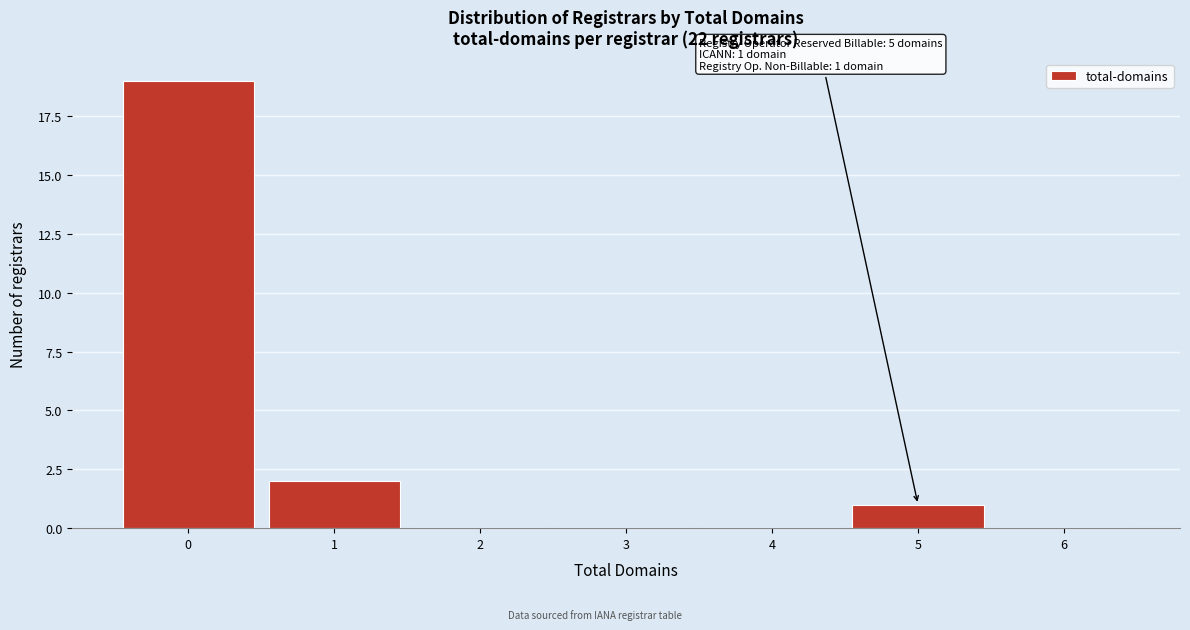

Which range on the x-axis has the tallest bar?

-0.5 to 0.5